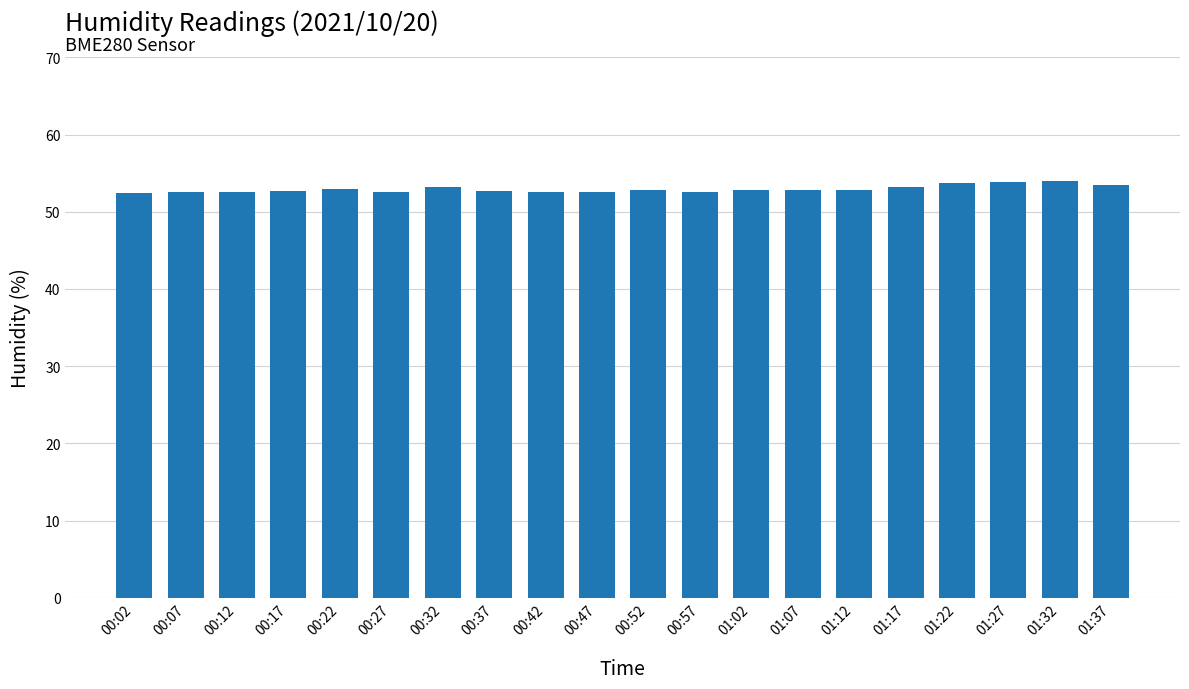

Is it true that the value at 01:22 is 89.1?

False